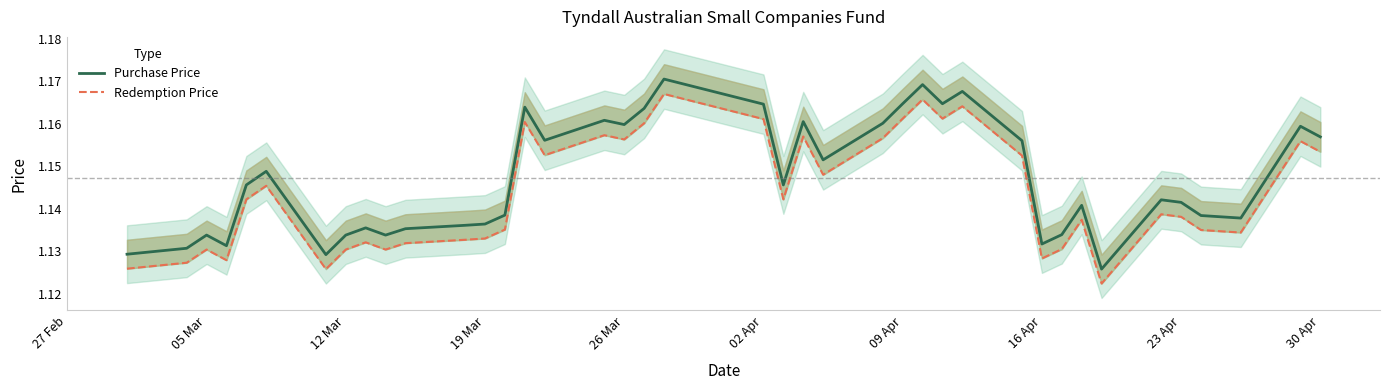

What is the smallest value displayed?

1.1